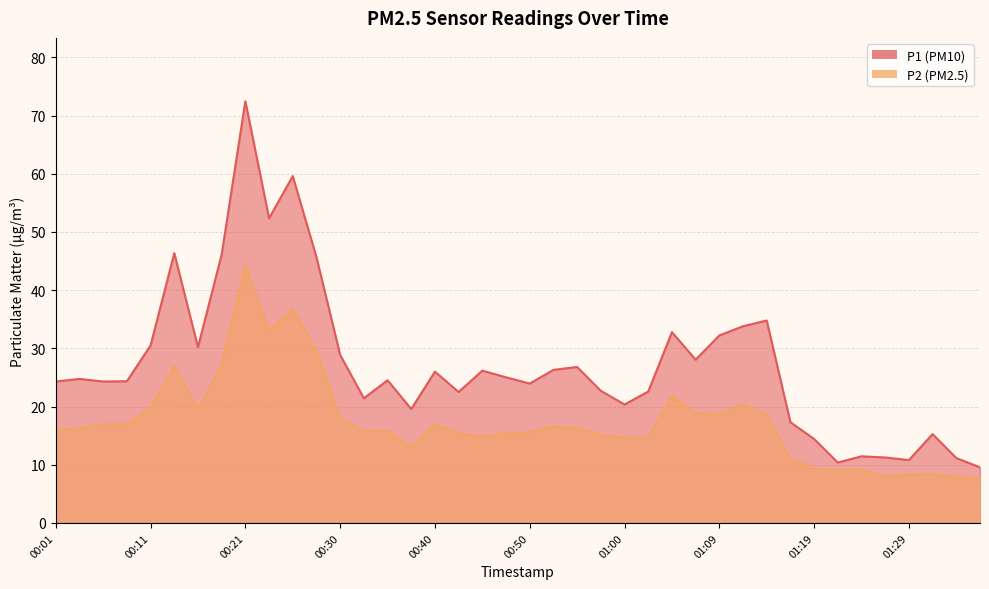

Rank the series by their maximum value, from highest to lowest.

P1, P2